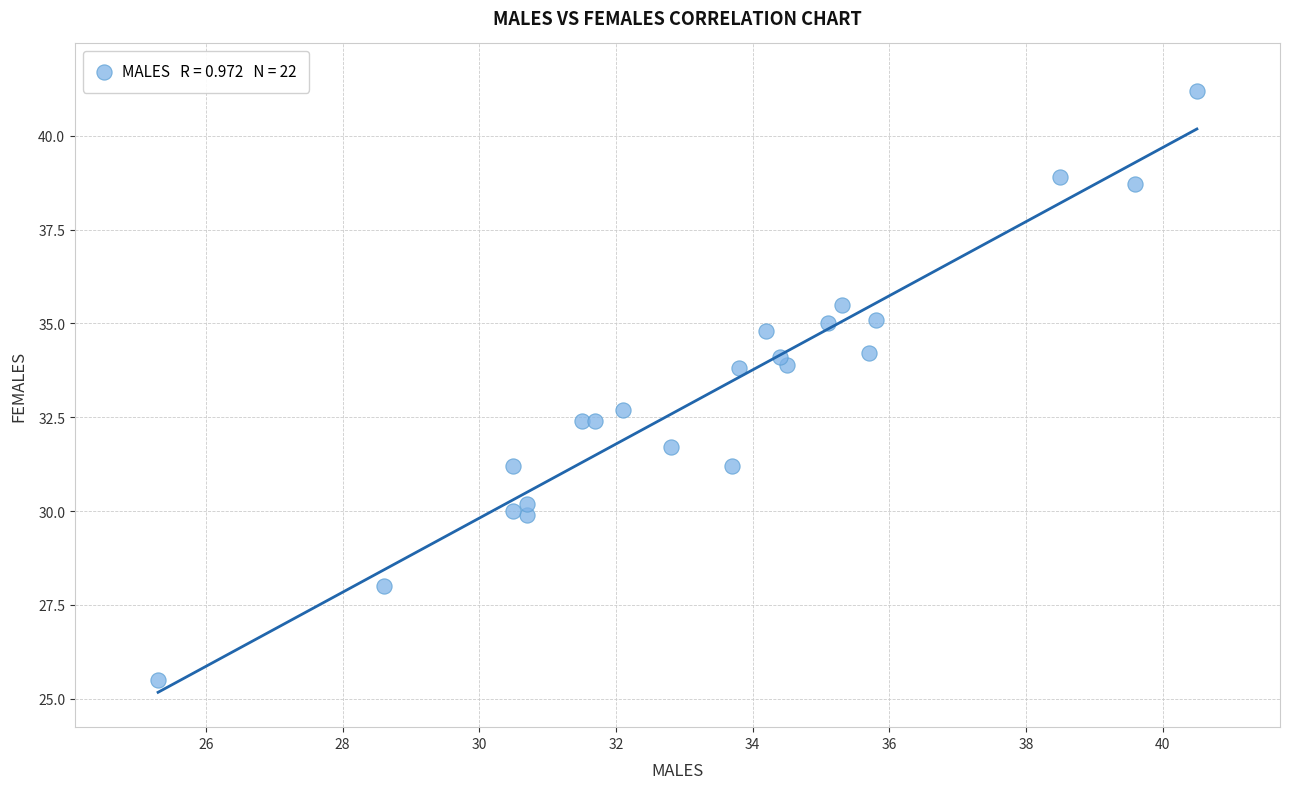

What is the range of X values (max minus min)?

15.2